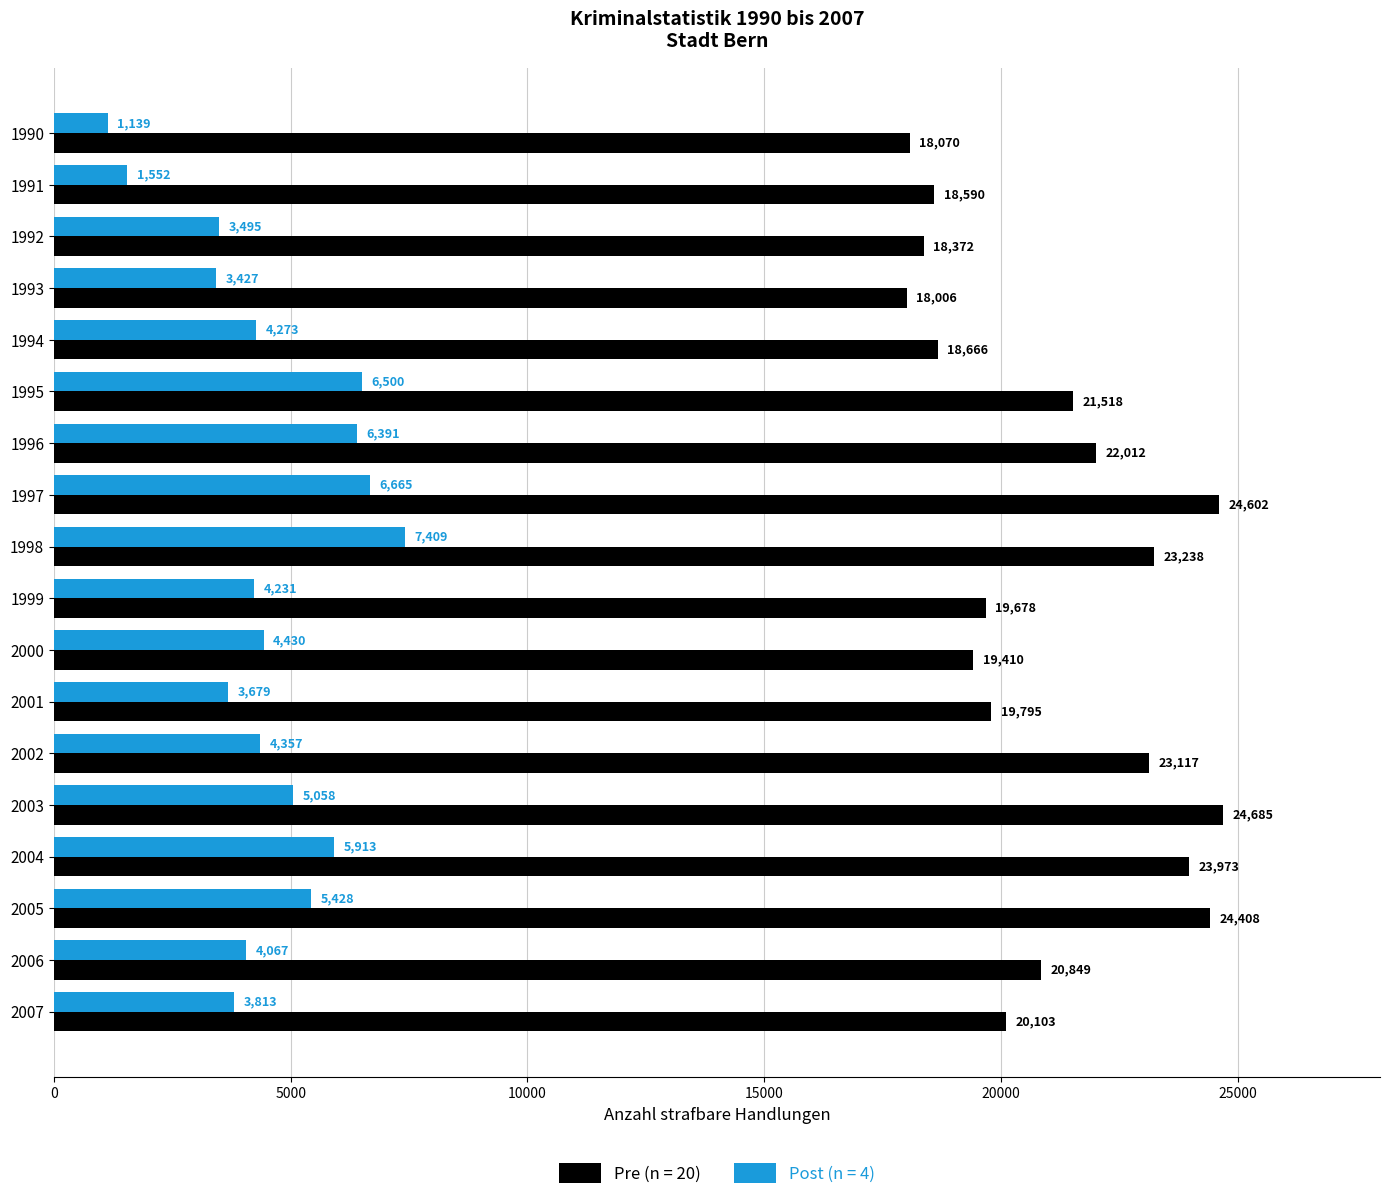

What is the sum of the Pre (n = 20) values at 2007 and 1996?

42115